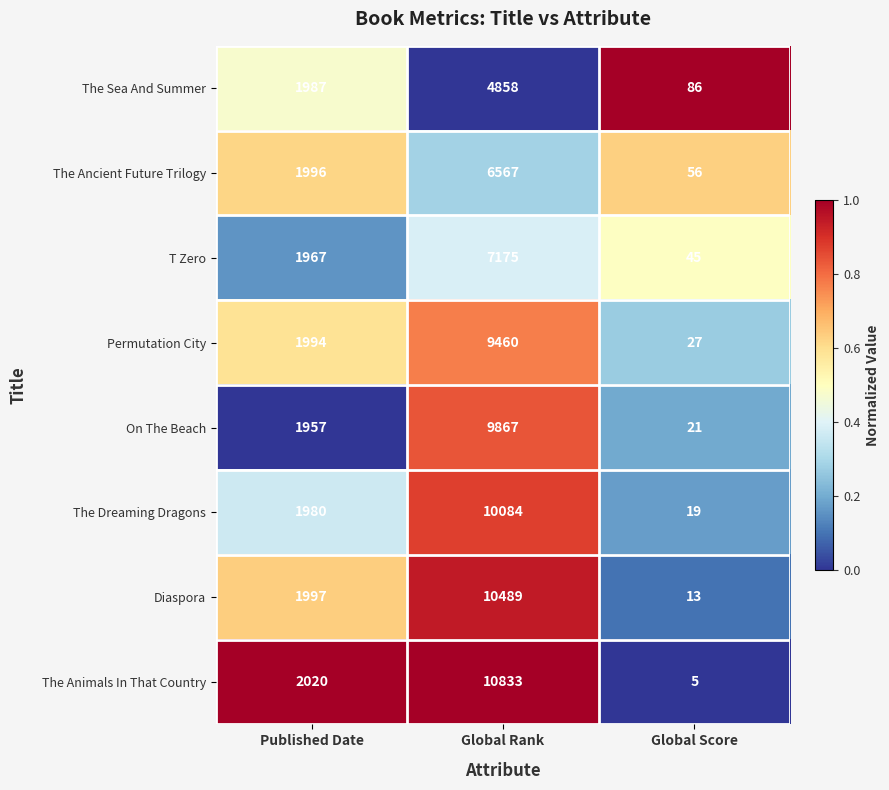

At which category is the sum across all series the highest?

Global Rank